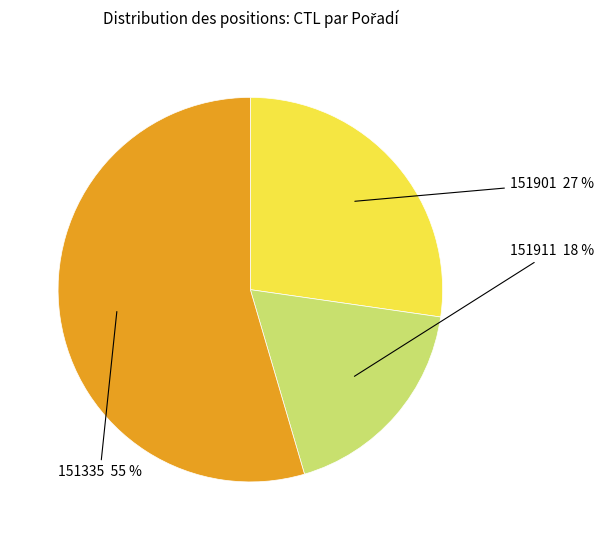

To the nearest percent, what is the combined percentage of 151335 and 151911?

73%